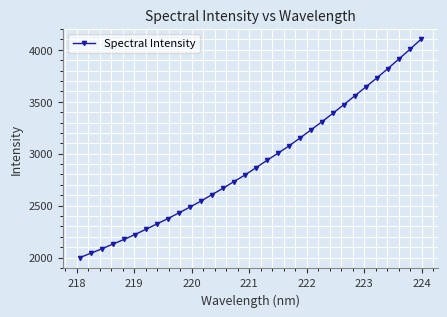

Count the number of values greater than 2865.

16